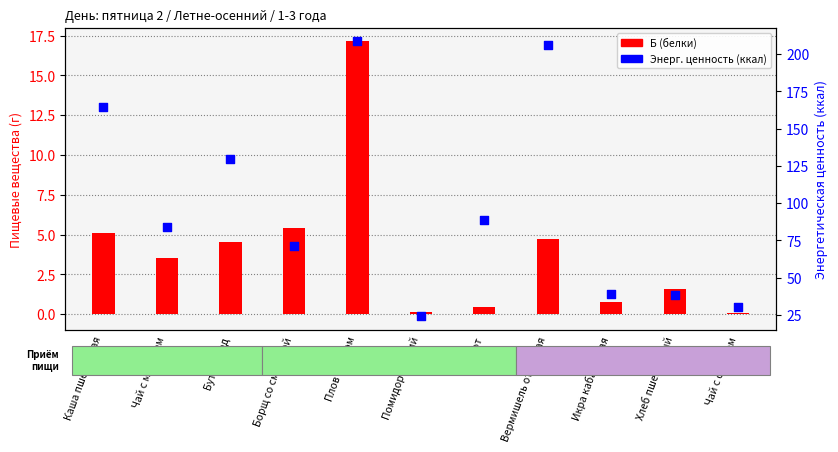

Which series has the widest spread of Y values?

Энерг. ценность (ккал)